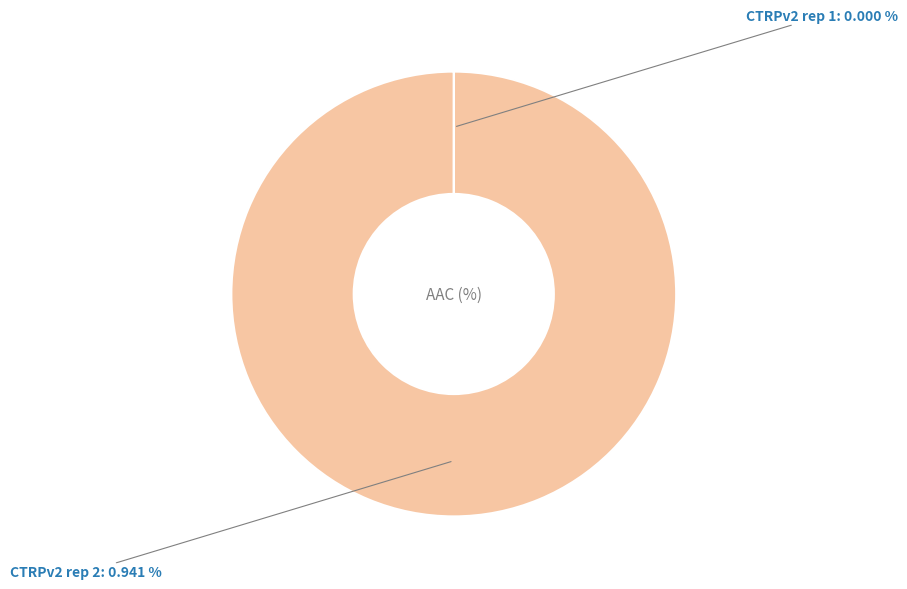

How many segments does this pie chart have?

2